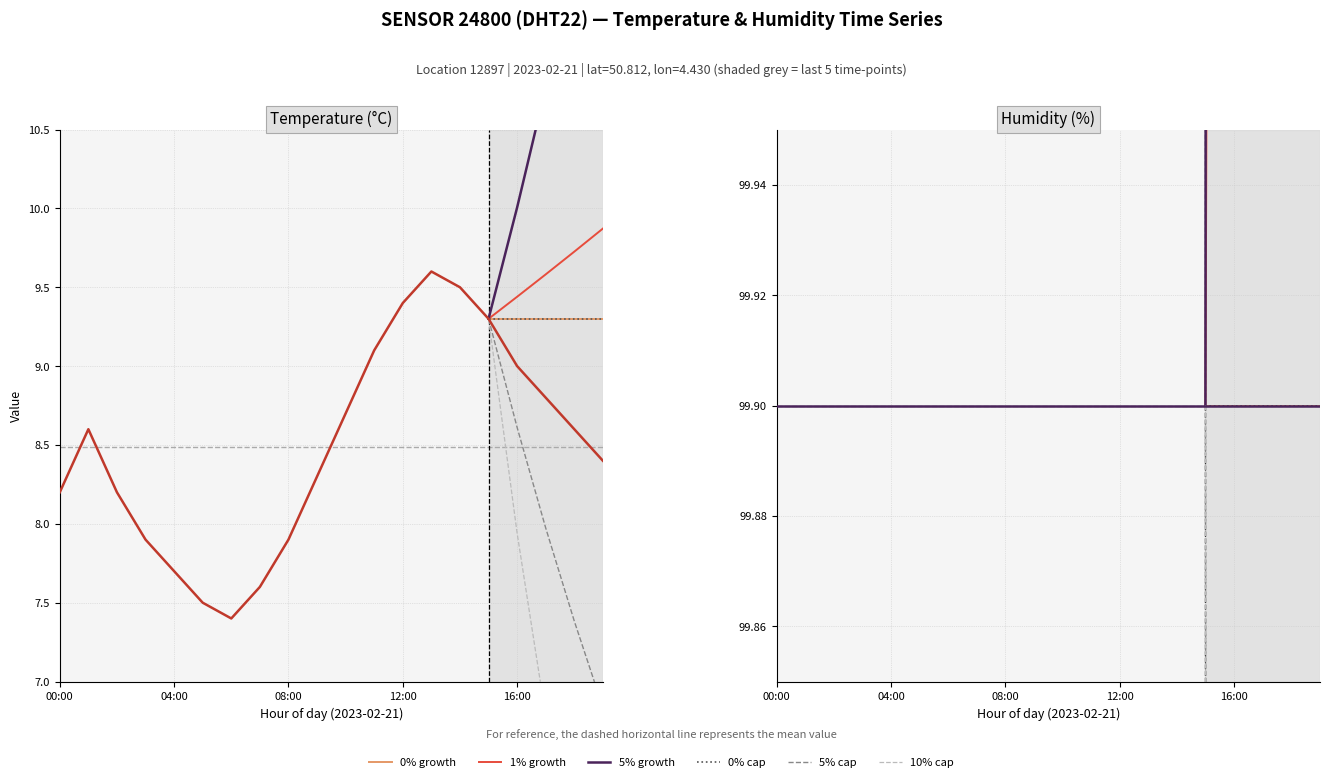

Between 02:00 and 12:00, which is larger?

12:00